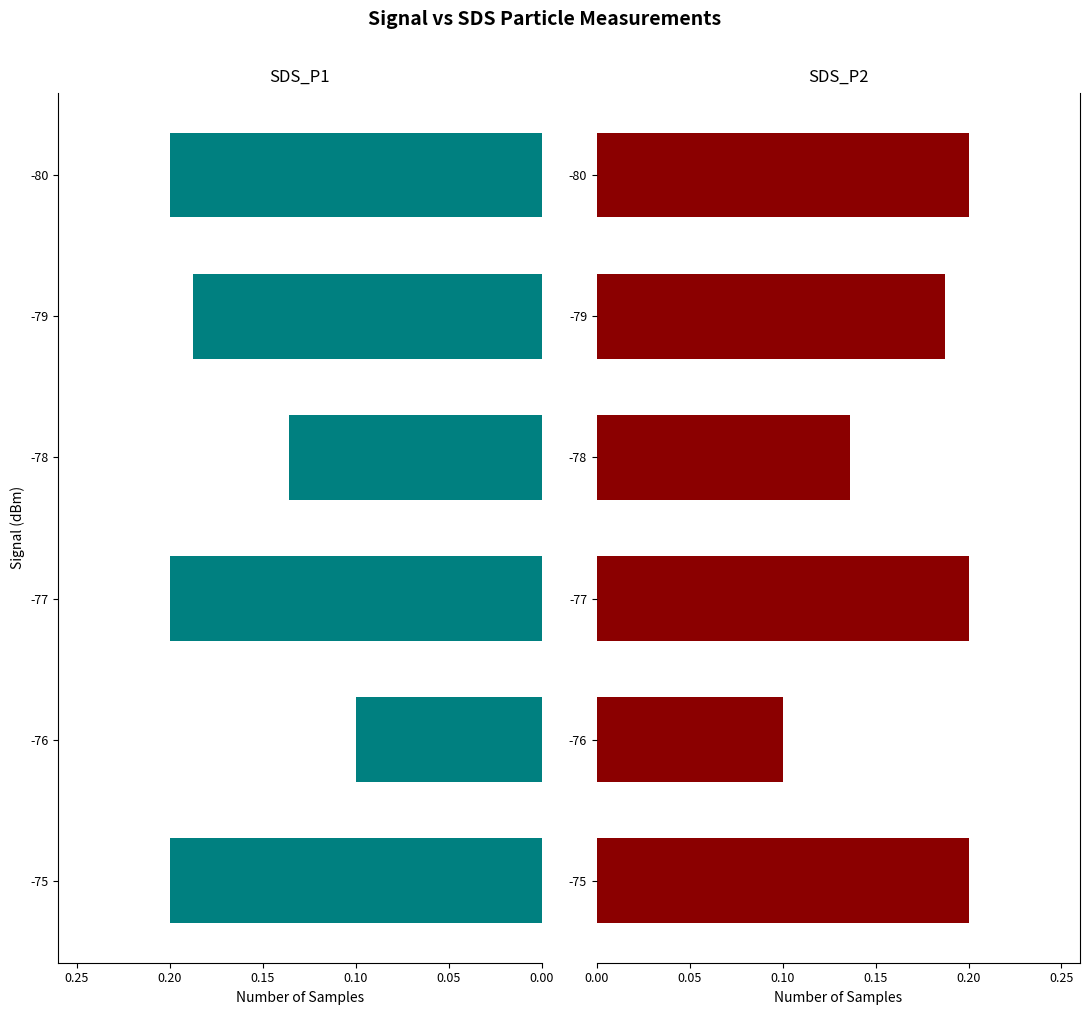

The SDS_P1 series shows 0.2 at -78. True or false?

False